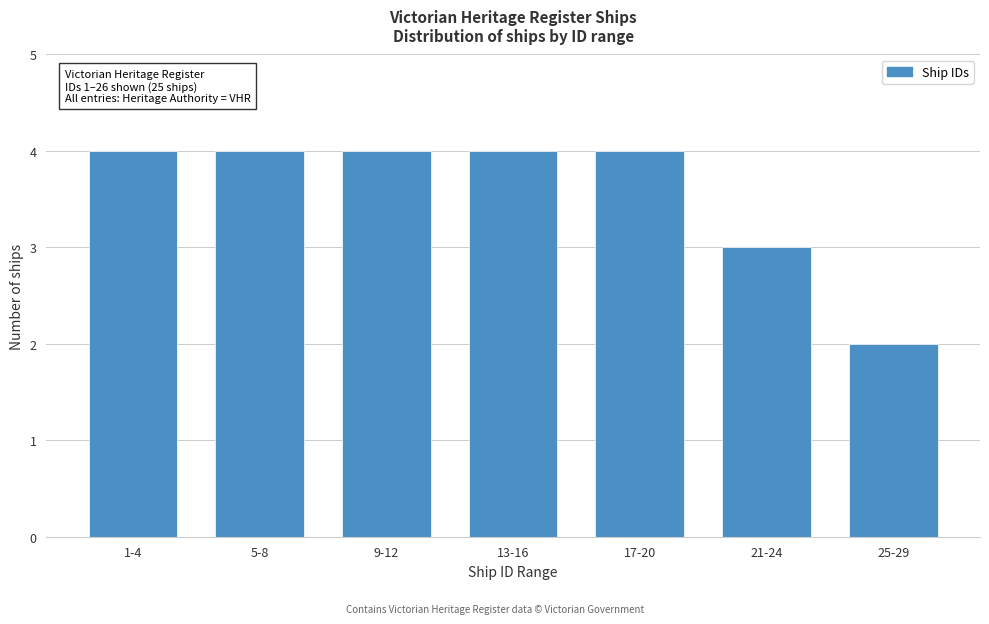

Reading right to left, list all the values displayed in this chart.

25-29=2	21-24=3	17-20=4	13-16=4	9-12=4	5-8=4	1-4=4